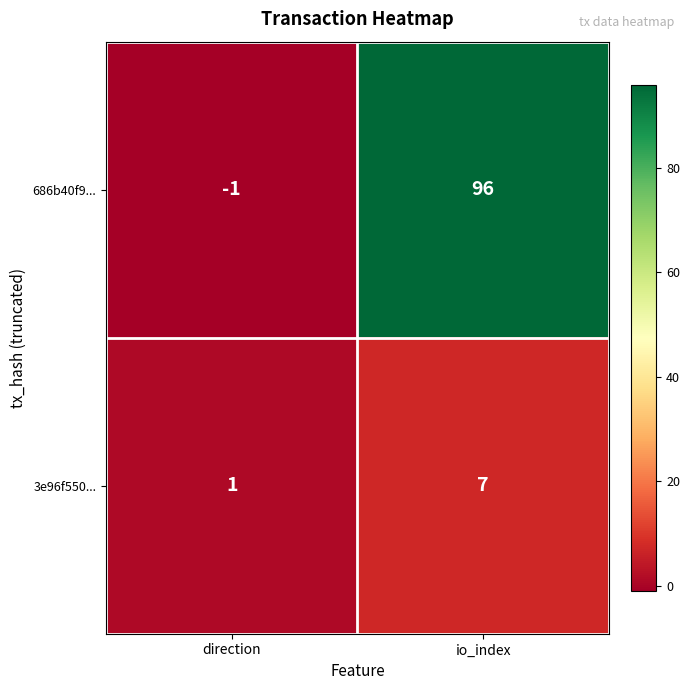

List the series in order of their overall mean, lowest first.

3e96f550..., 686b40f9...